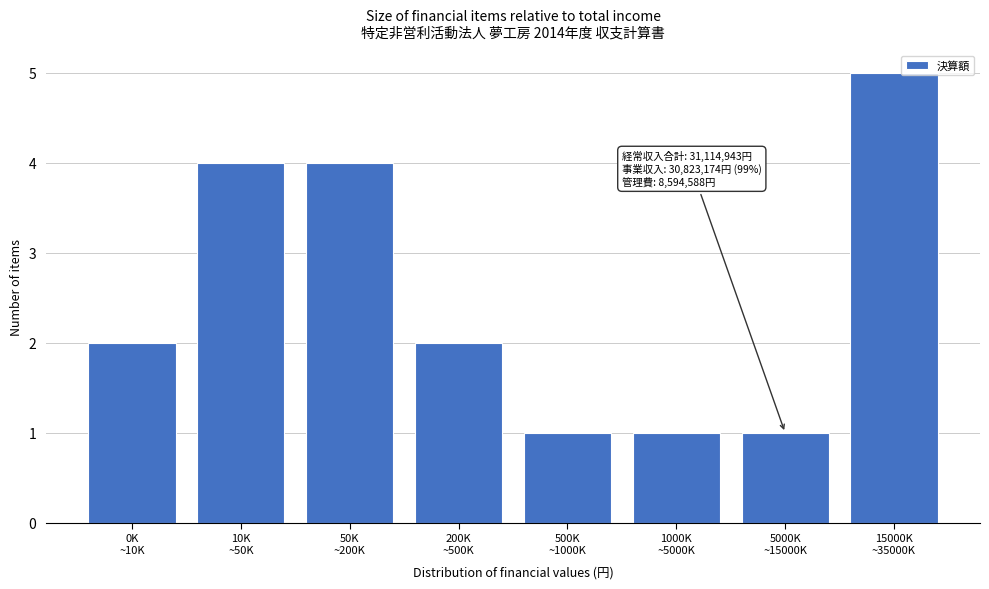

Reading right to left, transcribe all the data shown in this chart.

5	1	1	1	2	4	4	2